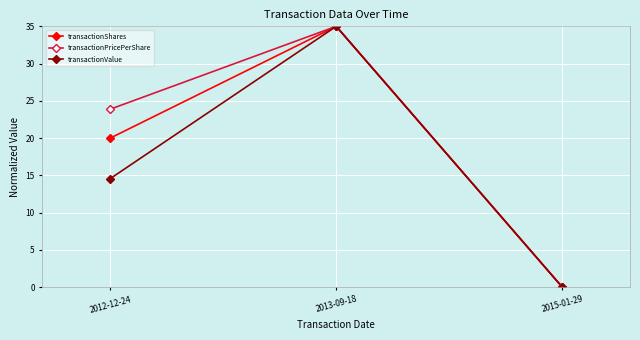

Rank the categories by transactionValue value from lowest to highest.

2015-01-29, 2012-12-24, 2013-09-18